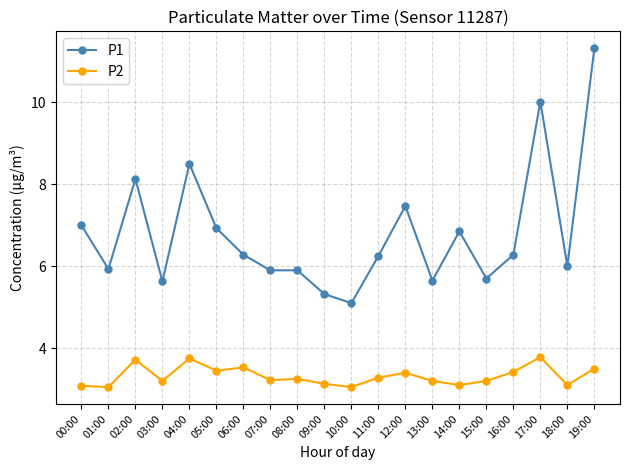

Which series has the largest total across all categories?

P1